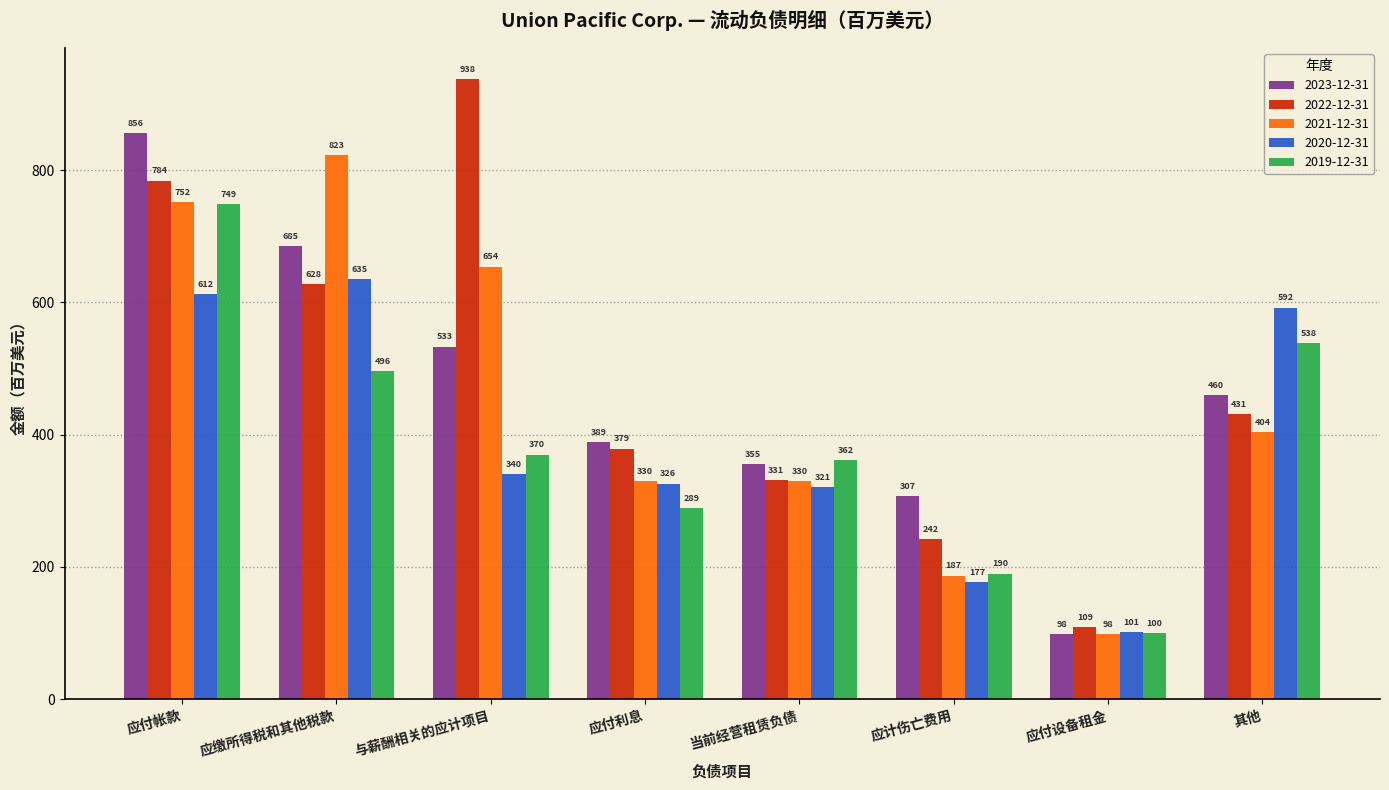

What is the label of the 3rd bar from the left?

与薪酬相关的应计项目